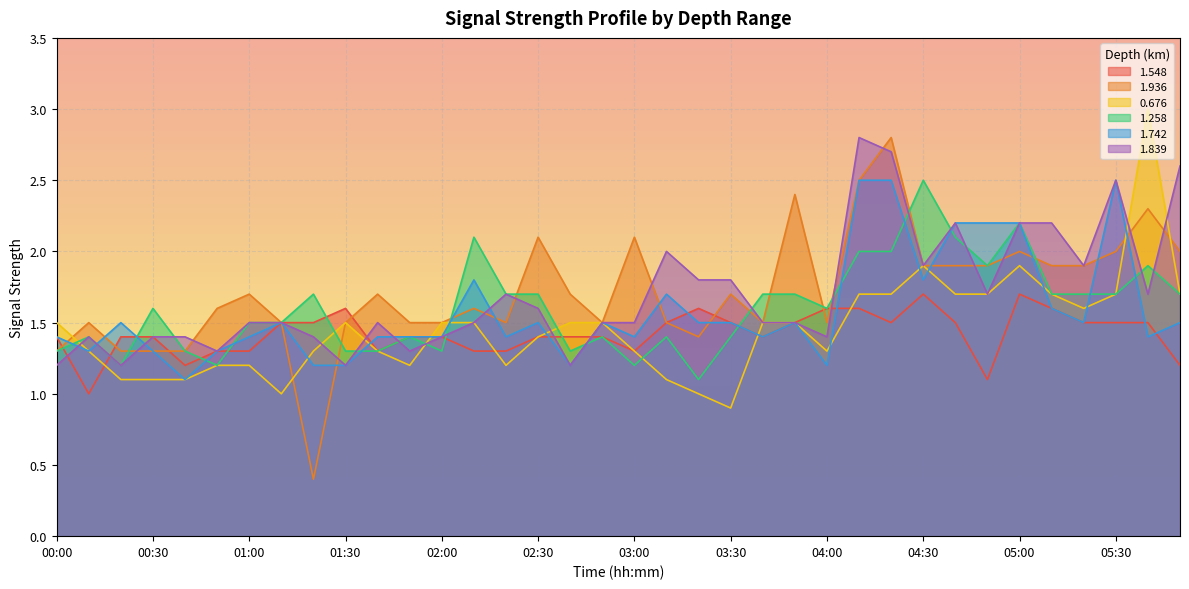

What is the total value across all series at 02:40?

8.3